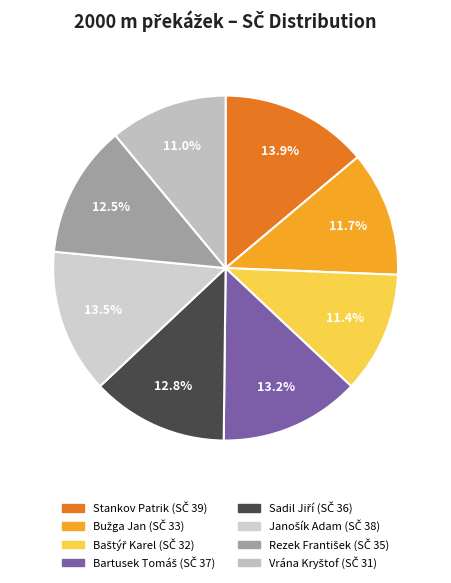

Is it true that Stankov Patrik is 20% of the pie?

False